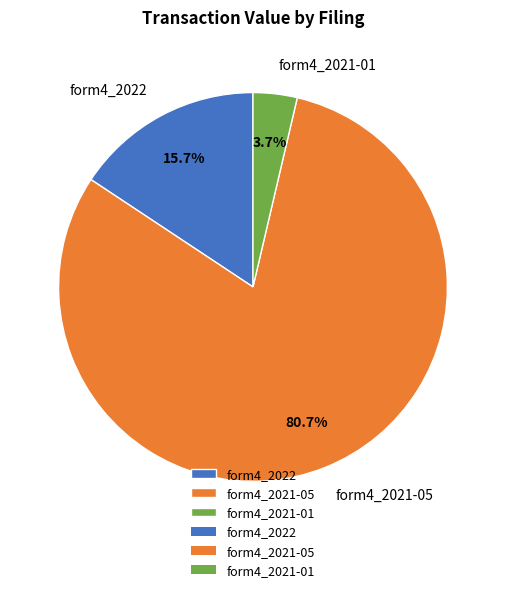

What is the smallest slice in the pie chart?

form4_2021-01